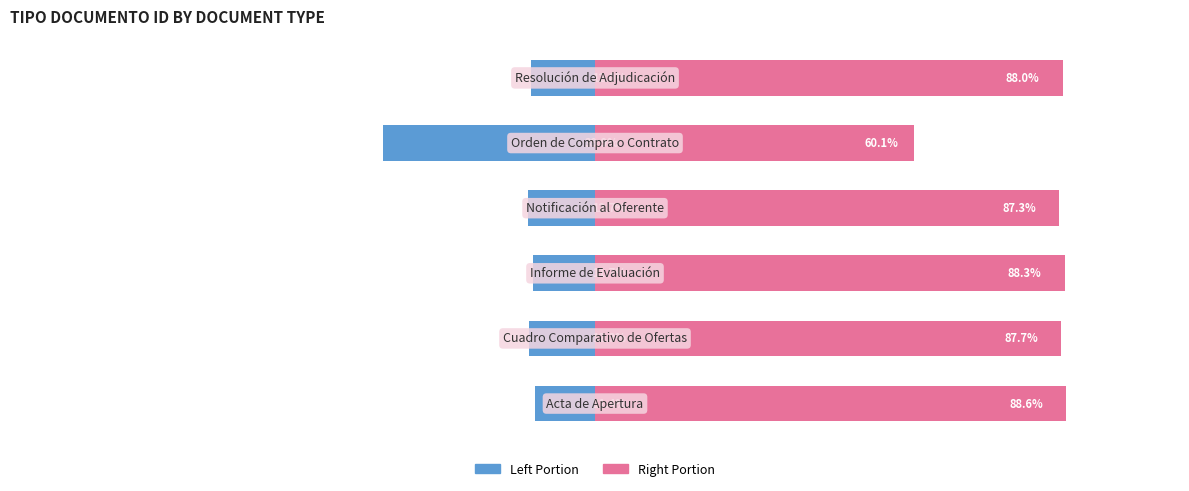

Rank the series by their average value, from lowest to highest.

tipo_documento_id (left), tipo_documento_id (right)